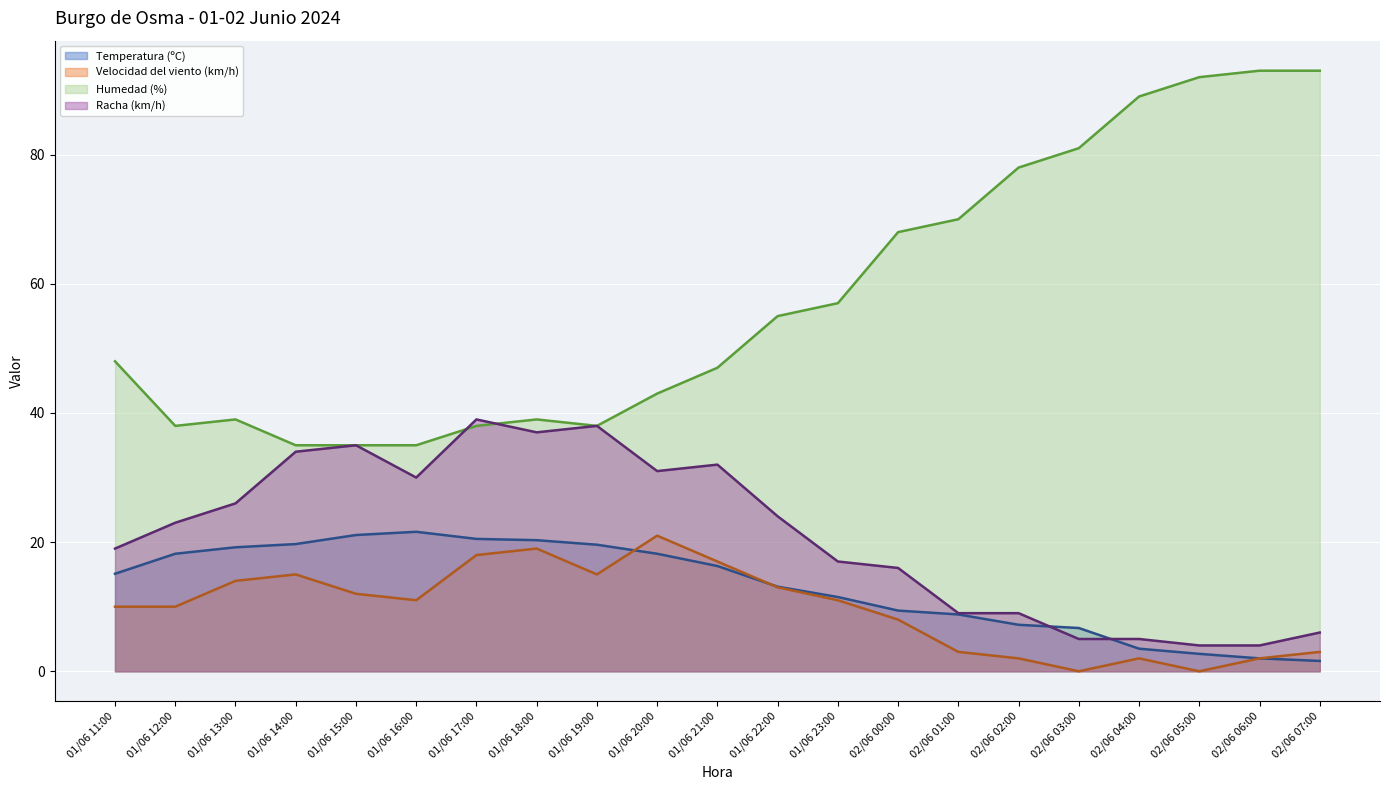

List the labels in order of Racha (km/h) (línea) value, largest first.

01/06 17:00, 01/06 19:00, 01/06 18:00, 01/06 15:00, 01/06 14:00, 01/06 21:00, 01/06 20:00, 01/06 16:00, 01/06 13:00, 01/06 22:00, 01/06 12:00, 01/06 11:00, 01/06 23:00, 02/06 00:00, 02/06 01:00, 02/06 02:00, 02/06 07:00, 02/06 03:00, 02/06 04:00, 02/06 05:00, 02/06 06:00